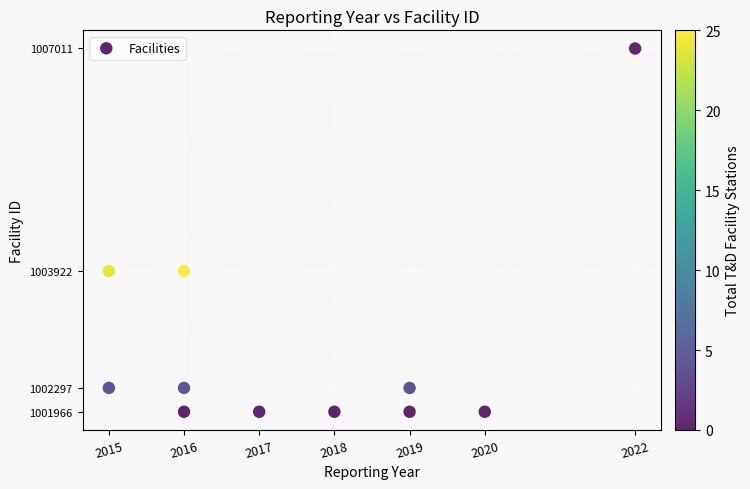

What is the average Y value?

1002871